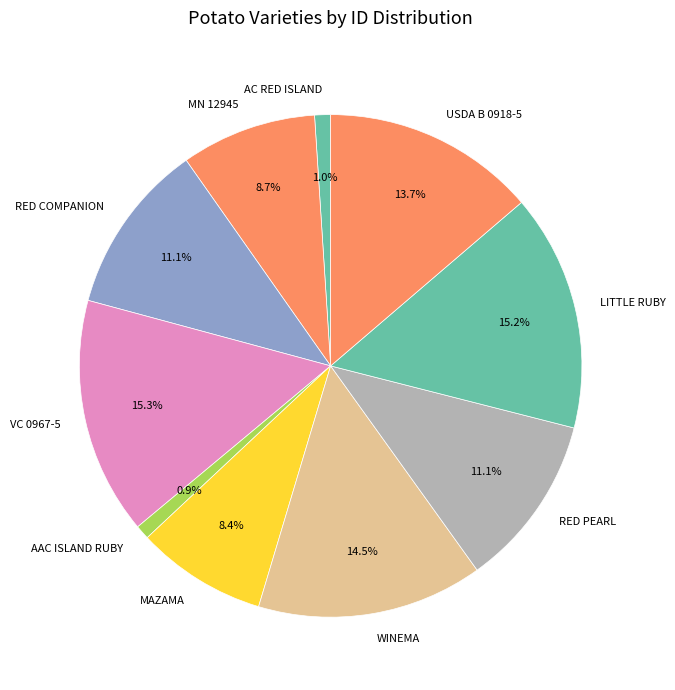

Approximately how many times larger is the value at RED PEARL compared to LITTLE RUBY?

0.7